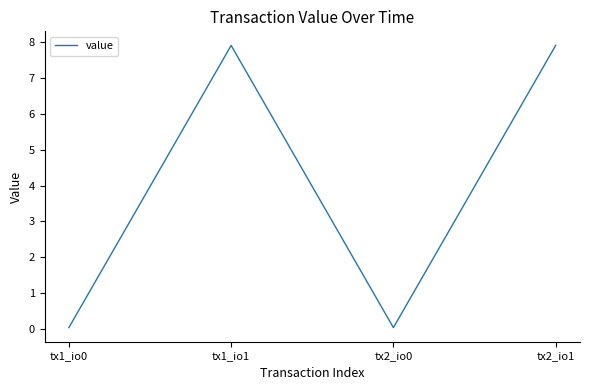

The value at tx1_io0 is 0.0. True or false?

True